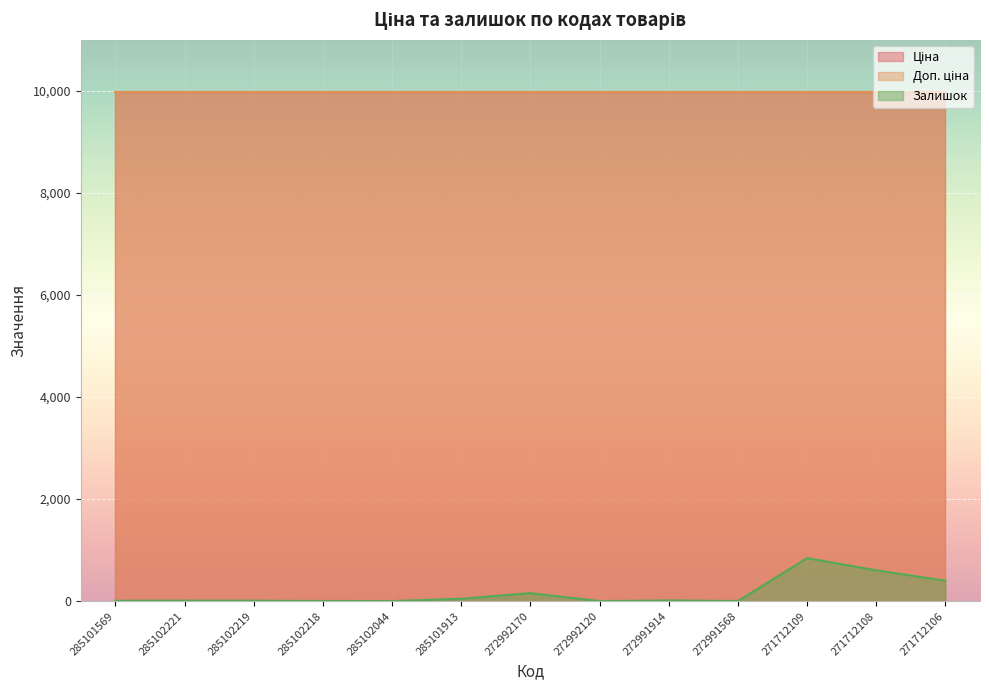

What is the sum of all Залишок values?

2099.0